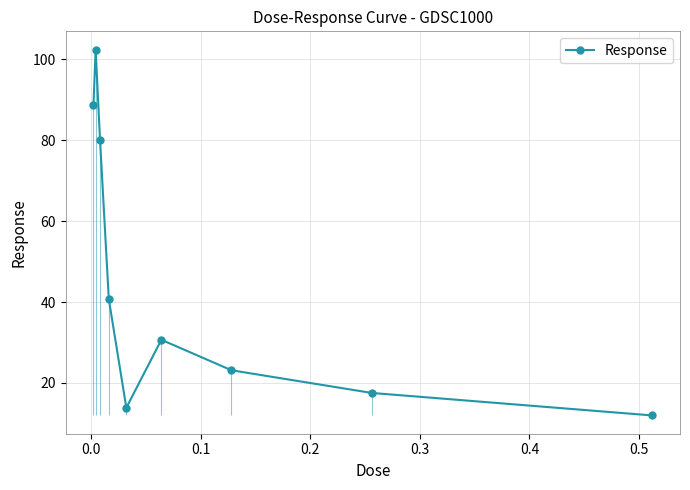

What is the value of the Response point at the 9th from the left?

12.0